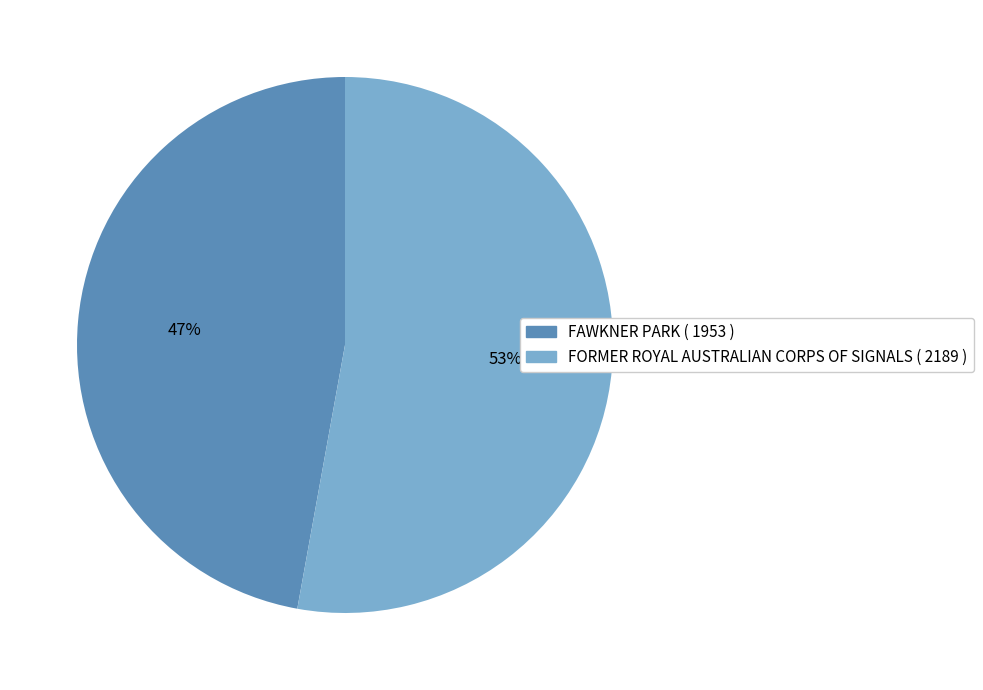

To the nearest percent, what portion does FAWKNER PARK represent?

47%